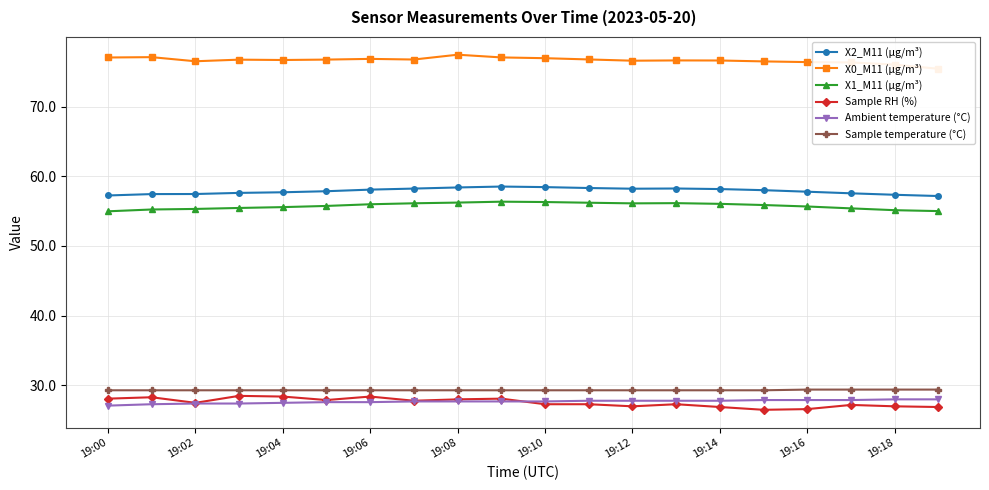

How many Sample temperature (°C) values are between 29 and 30?

20